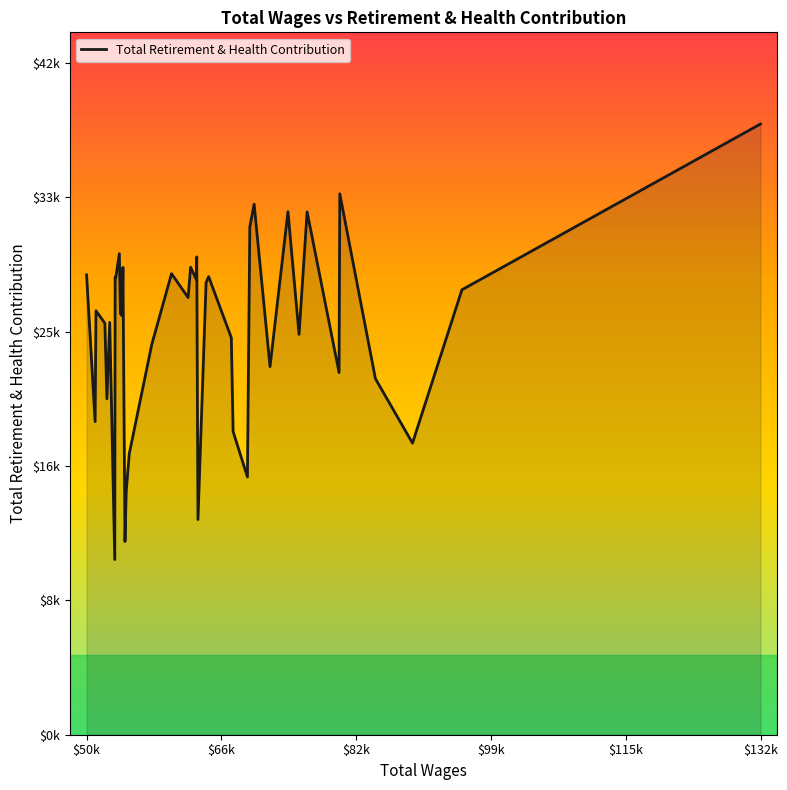

What is the maximum value shown in the chart?

38480